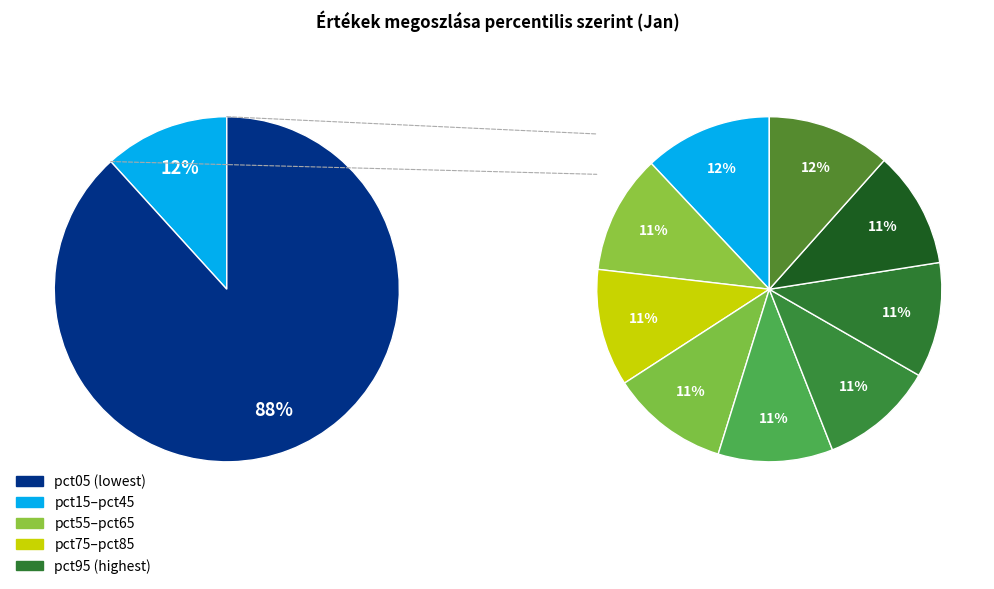

How many segments does this pie chart have?

10